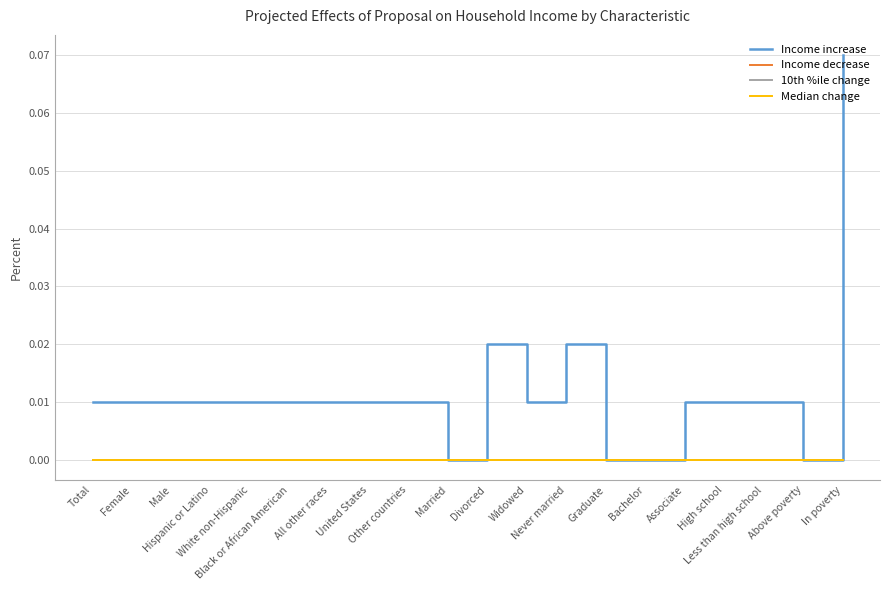

Is the value of 10th %ile change at All other races greater than the value of Income increase at Divorced?

No